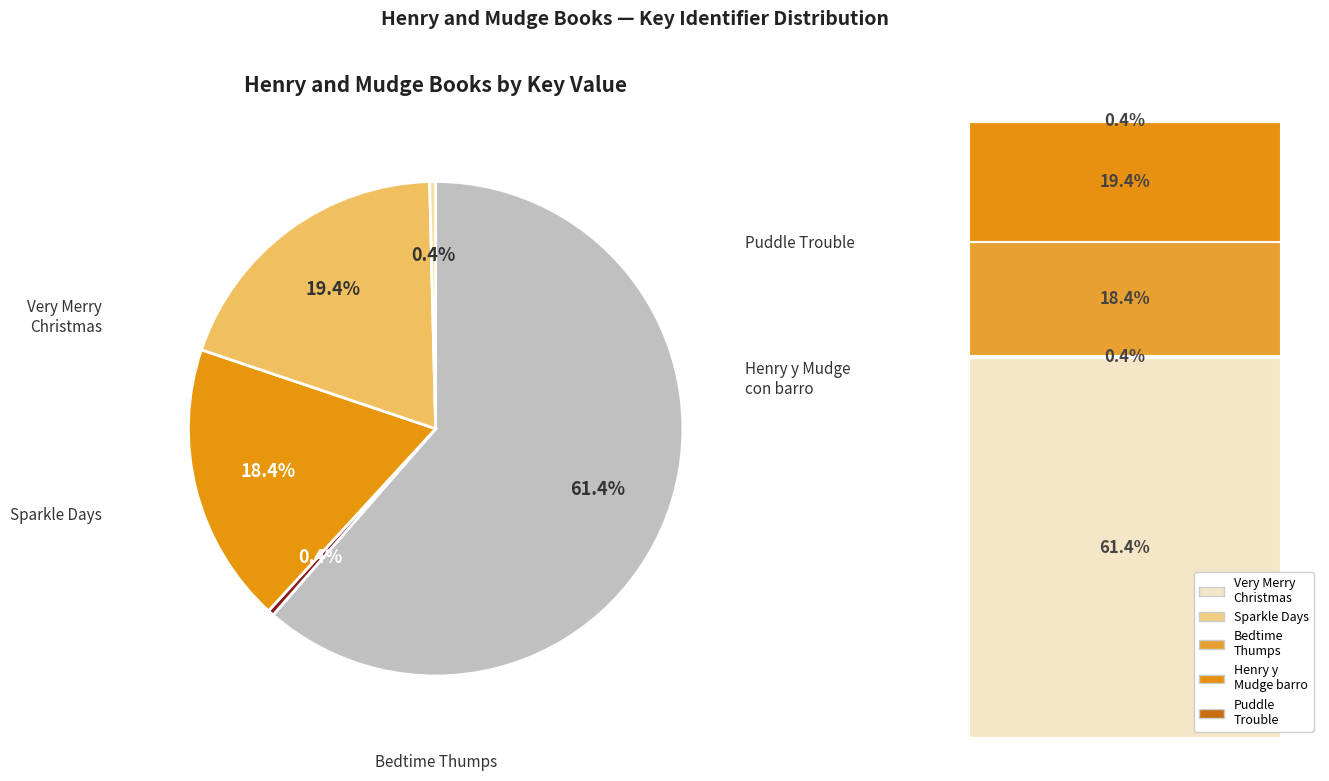

Is there any slice that represents more than half of the pie?

Yes